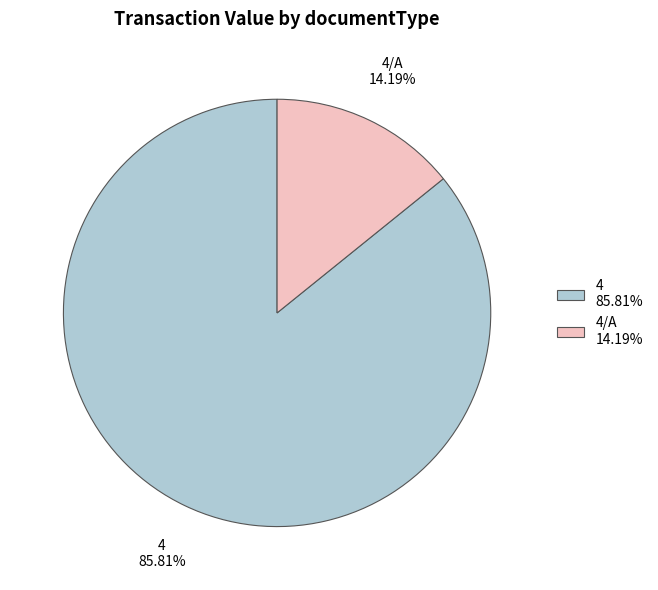

Count the number of slices in the pie.

2